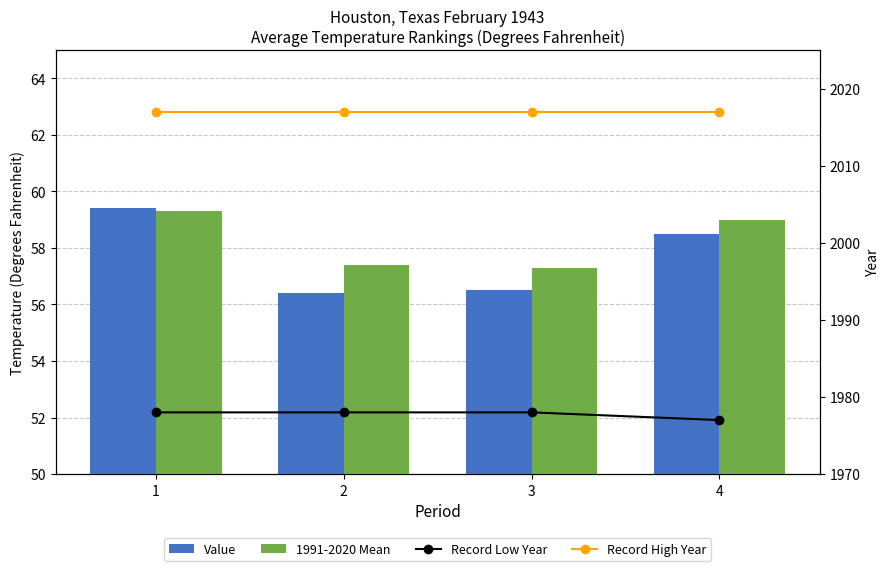

At how many categories does at least one series exceed 1780?

4